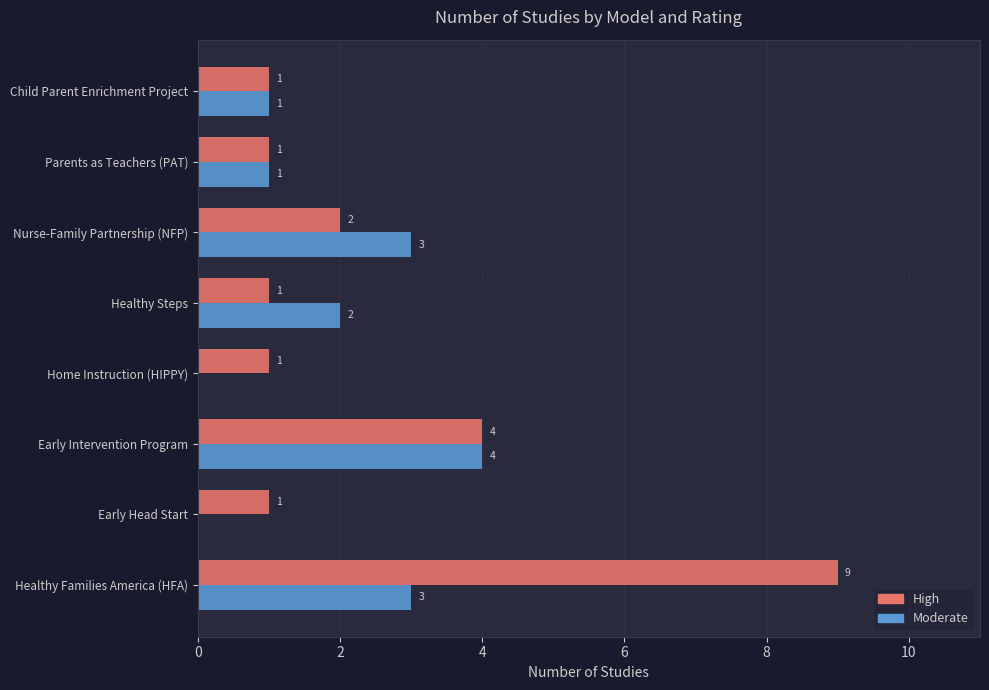

What is the maximum value shown in the chart?

9